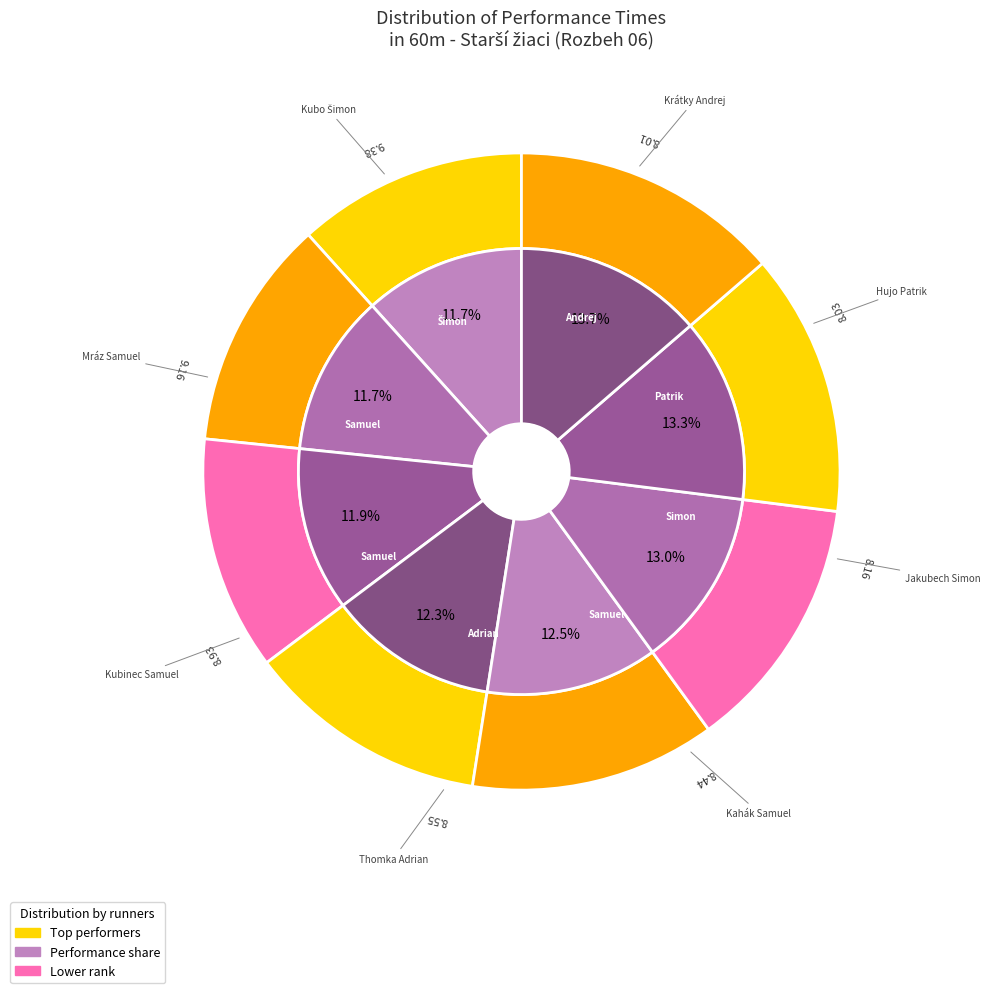

Count the number of slices in the pie.

8